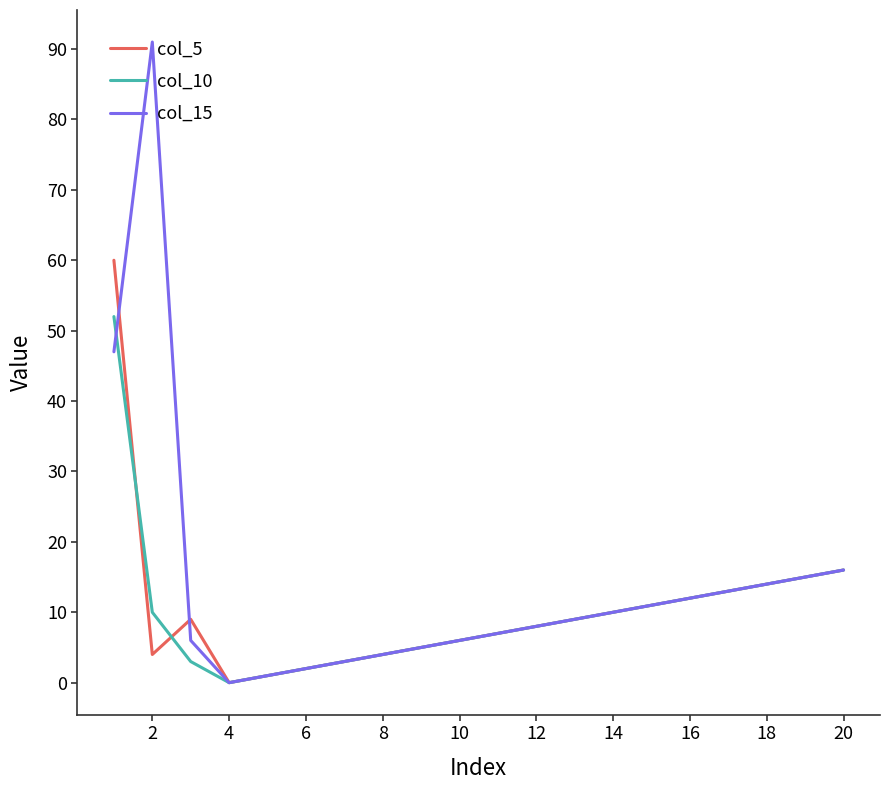

What is the maximum value shown in the chart?

91